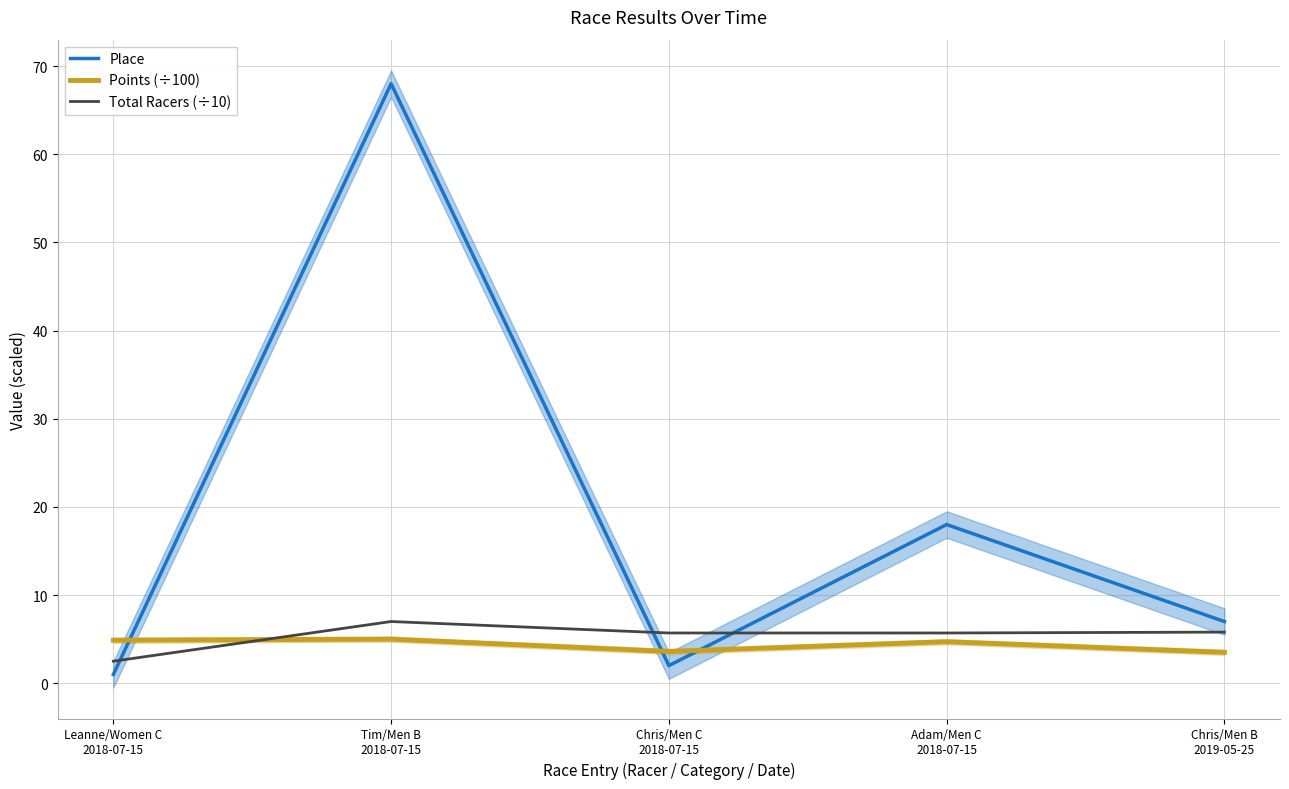

True or false: Place has a value of 25.9 at Adam/Men C
2018-07-15.

False